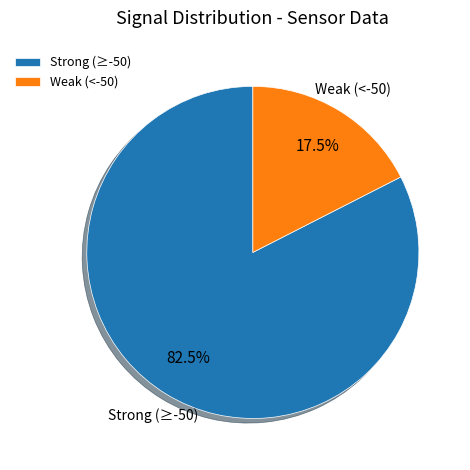

What percentage is NOT represented by Weak (<-50)?

82.5%